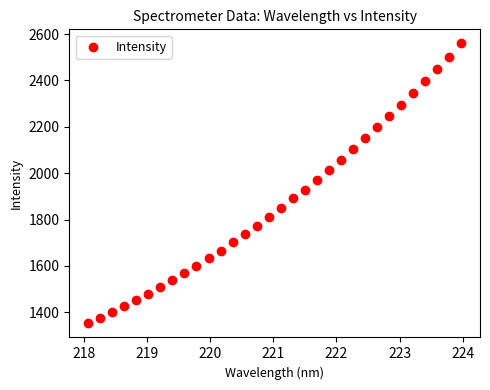

What is the range of X values (max minus min)?

5.9